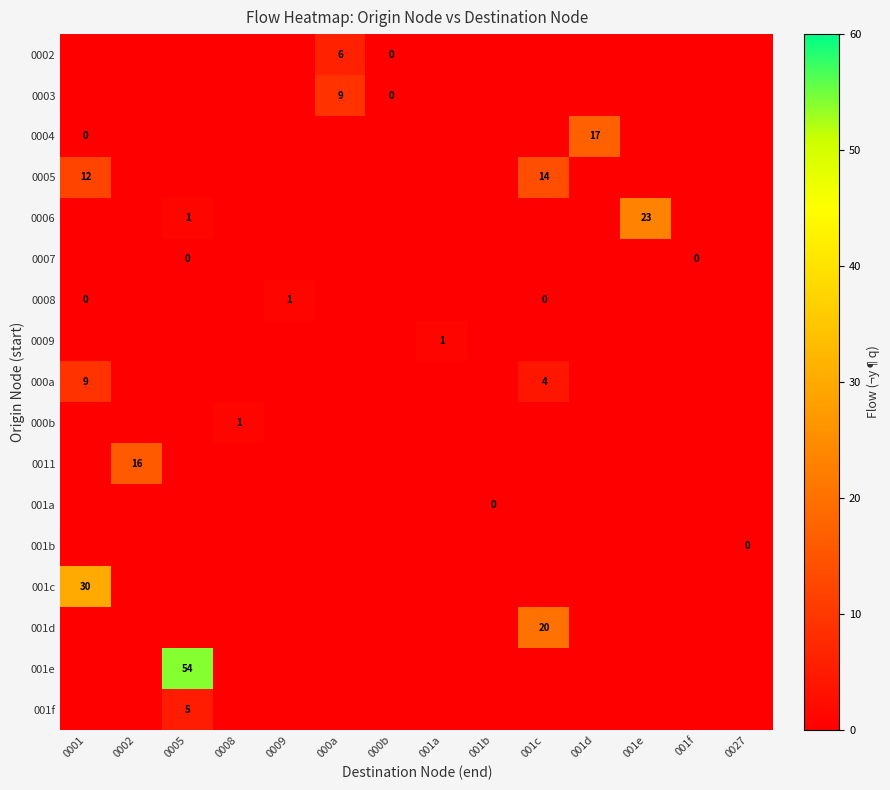

Read the 000b value at 0005.

-1